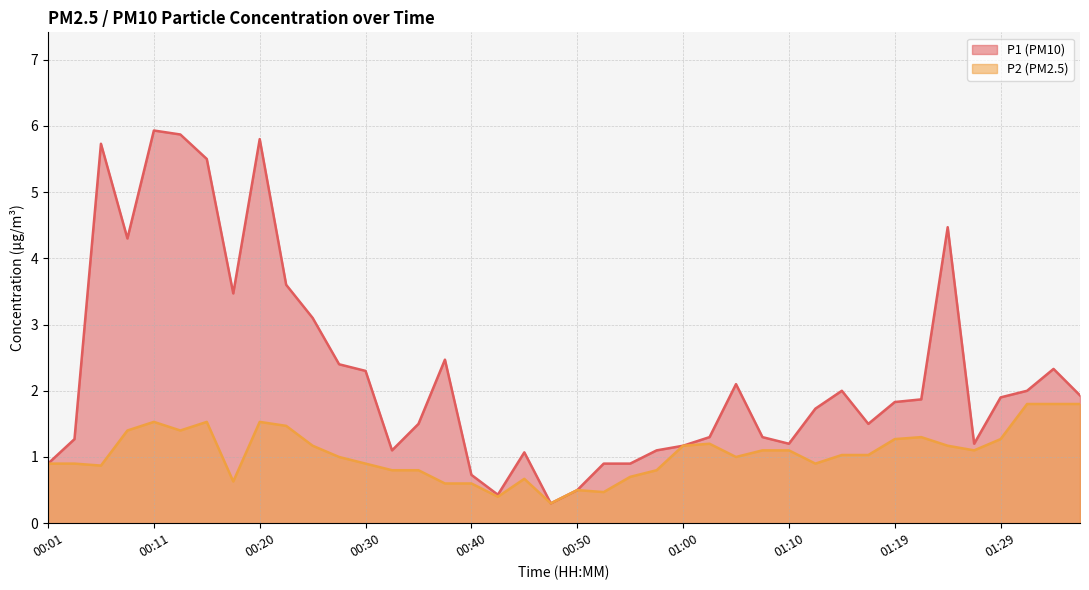

What is the value of the P2 point at the 7th from the left?

1.5